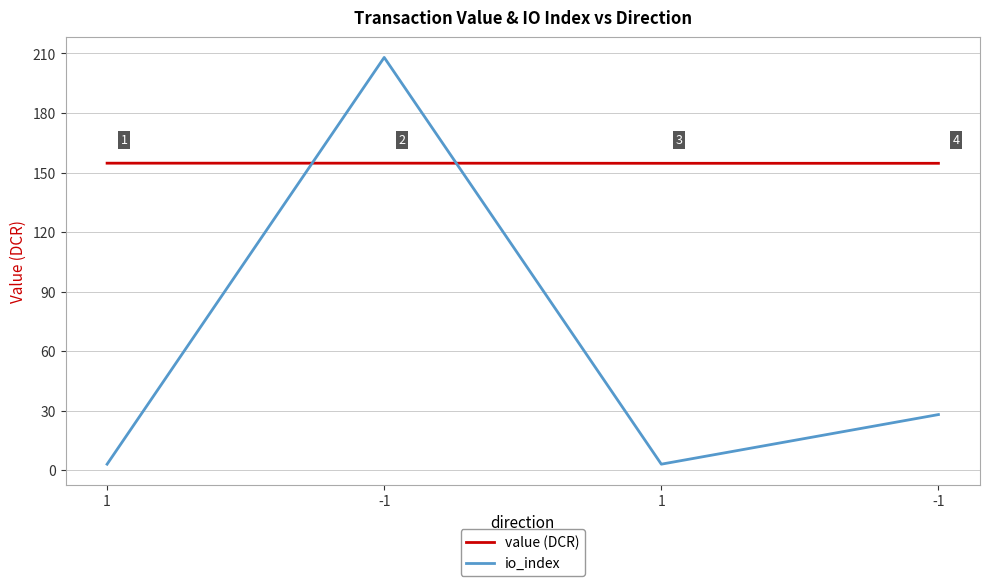

True or false: value (DCR) has more than 2 interior local peaks.

False